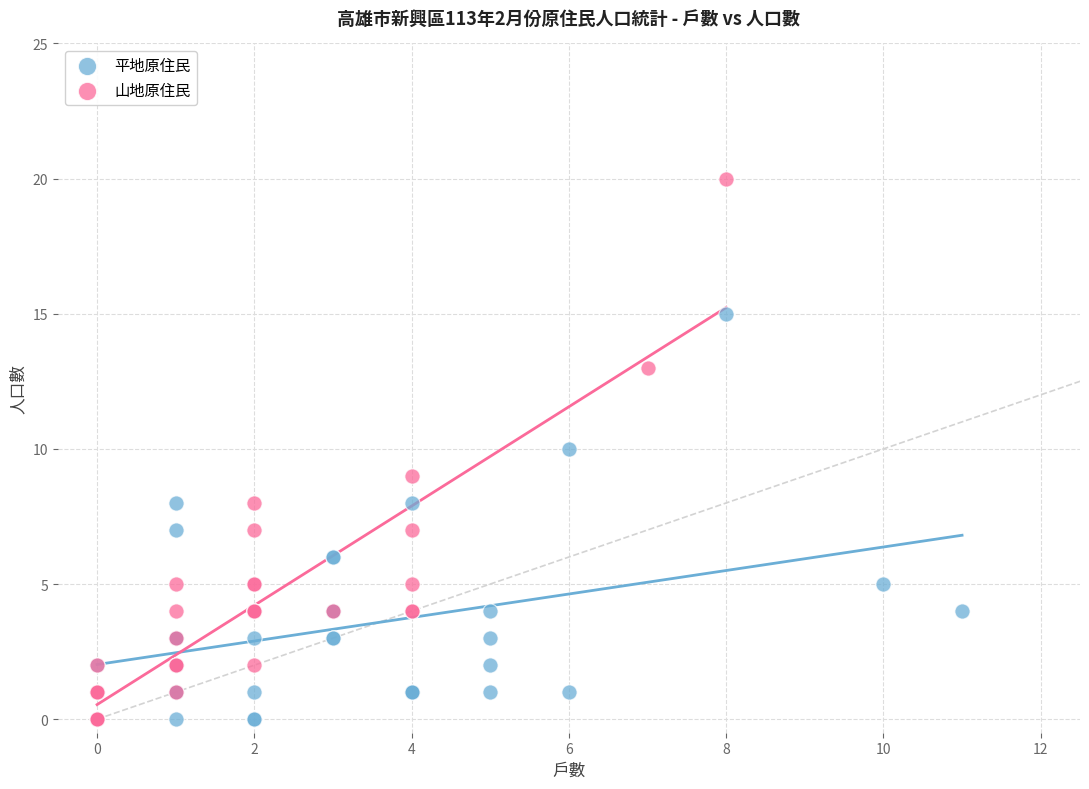

Which series contains the highest Y value?

山地原住民